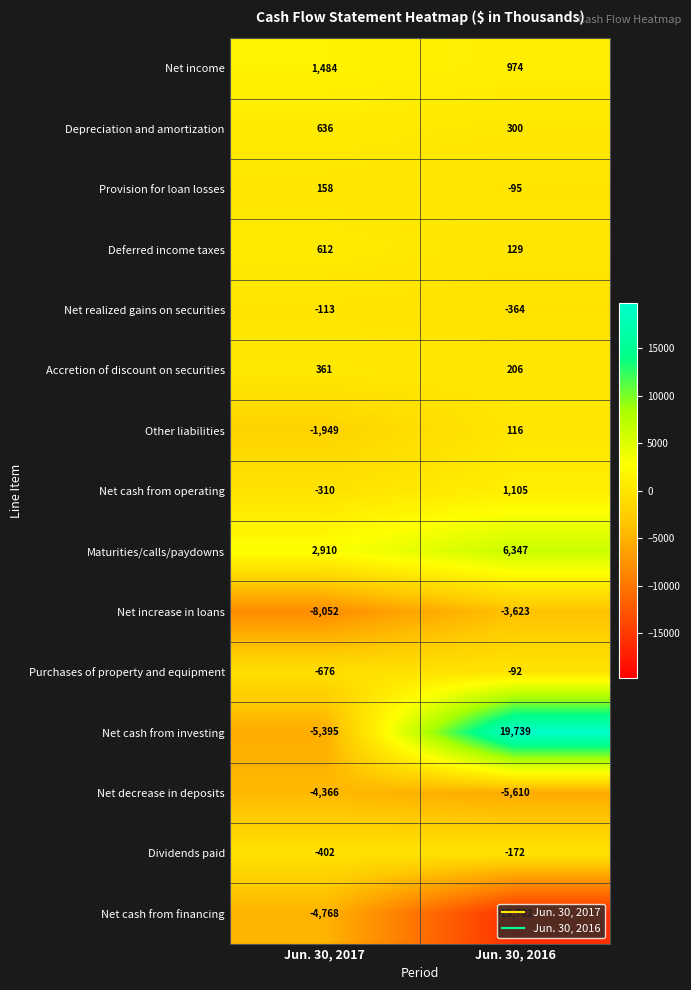

Is the value of Net cash from investing at Jun. 30, 2016 greater than the value of Maturities/calls/paydowns at Jun. 30, 2016?

Yes